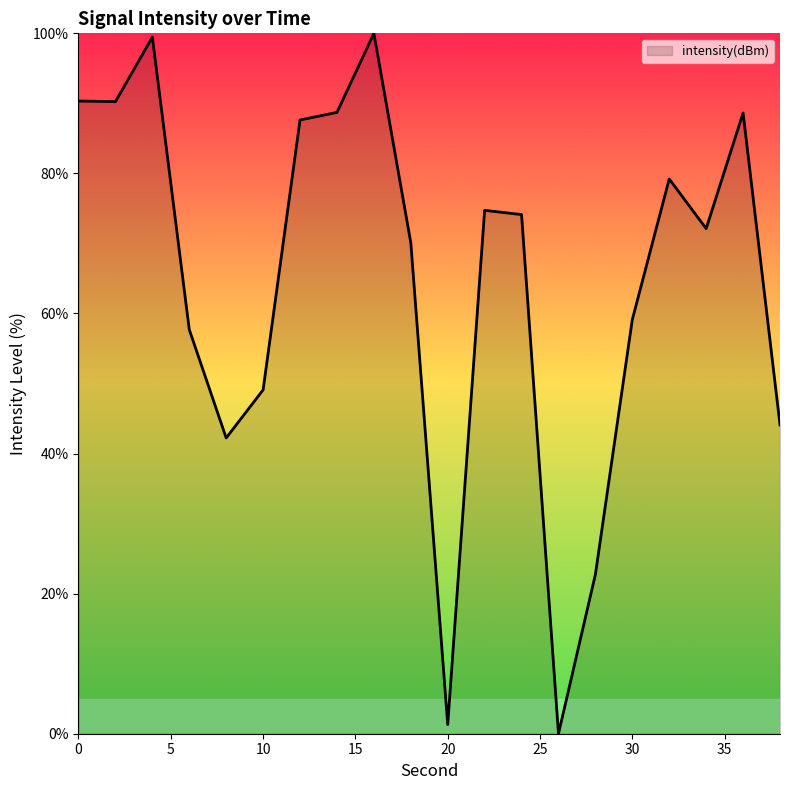

What is the maximum value shown in the chart?

100.0